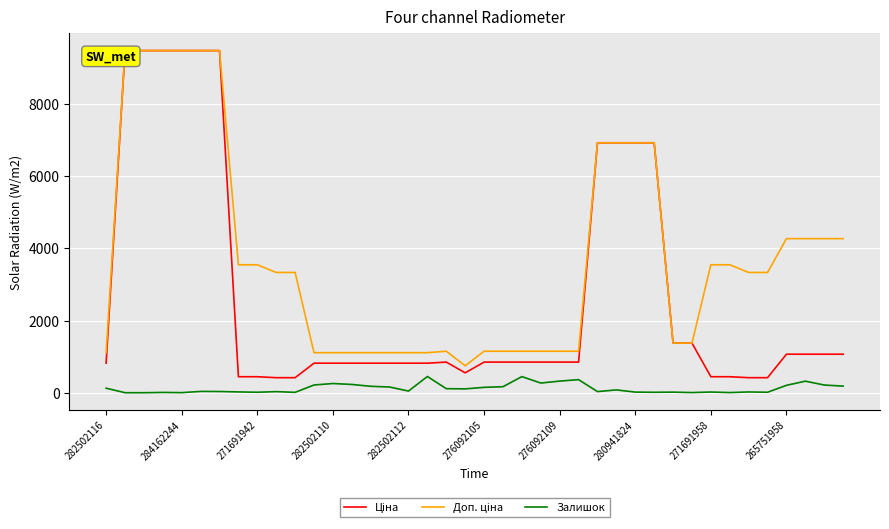

True or false: Залишок and Ціна intersect in this chart.

False